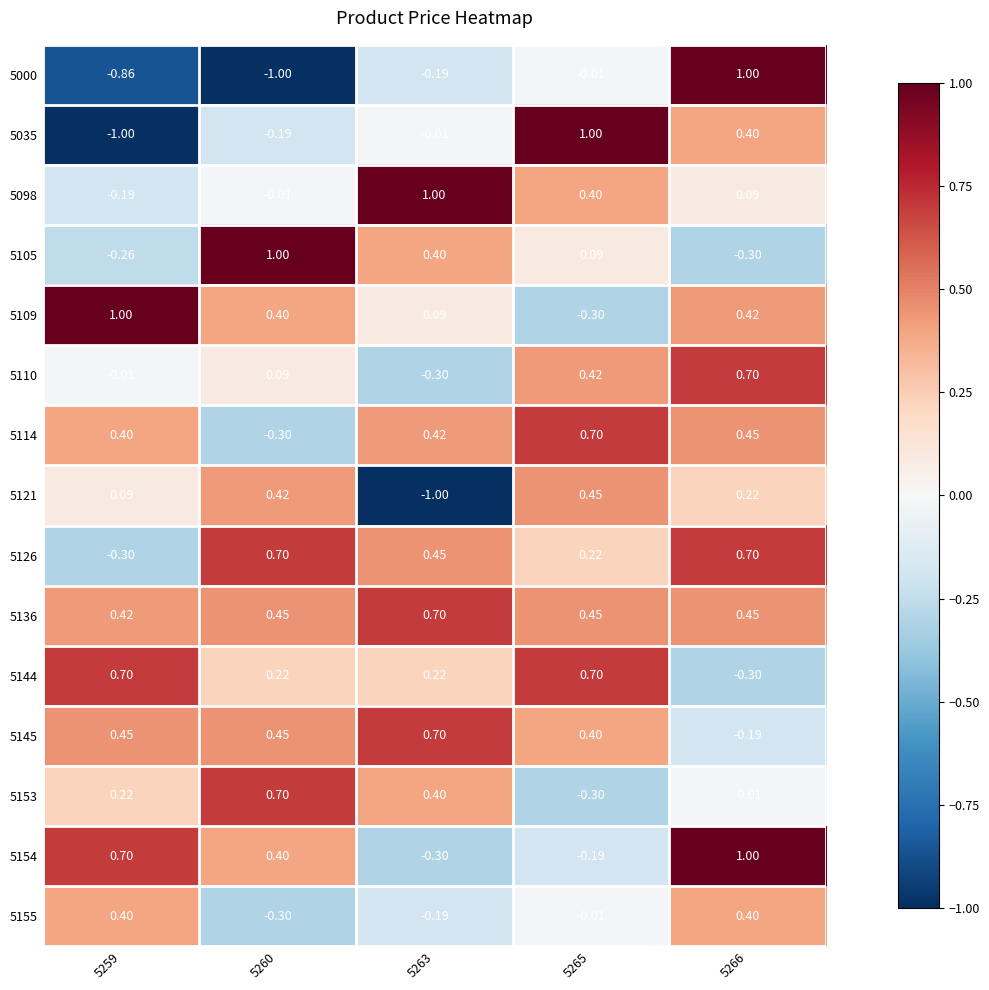

At how many categories does at least one series exceed 0?

5